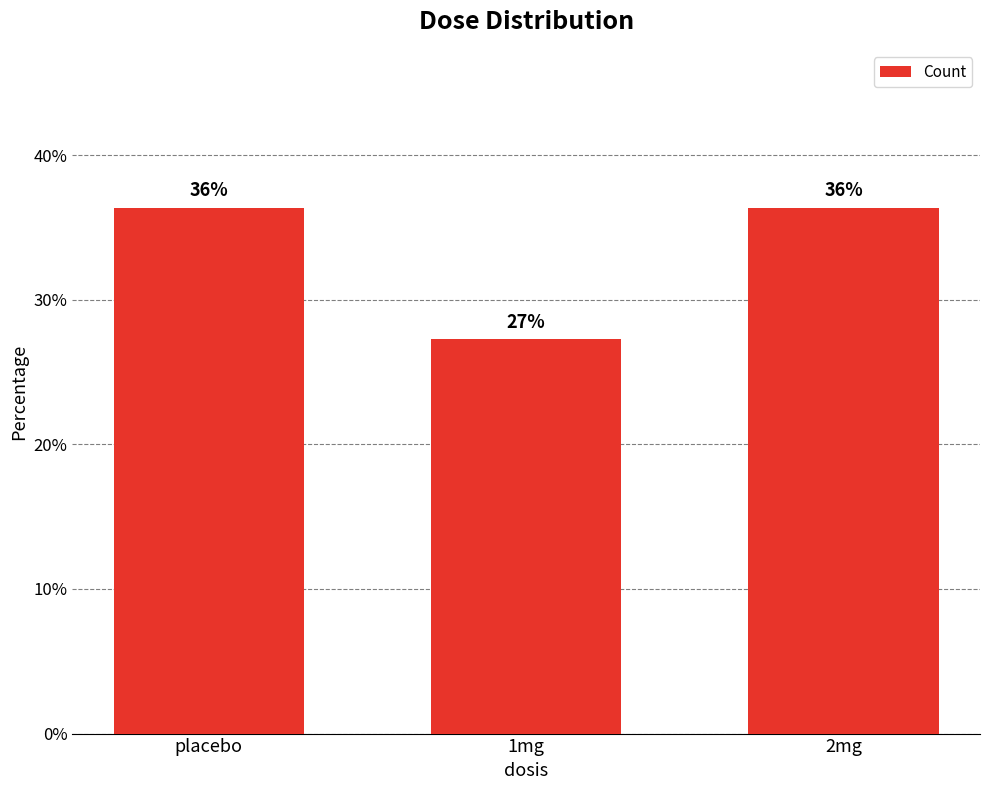

True or false: the data shows 36.4 at 2mg.

True